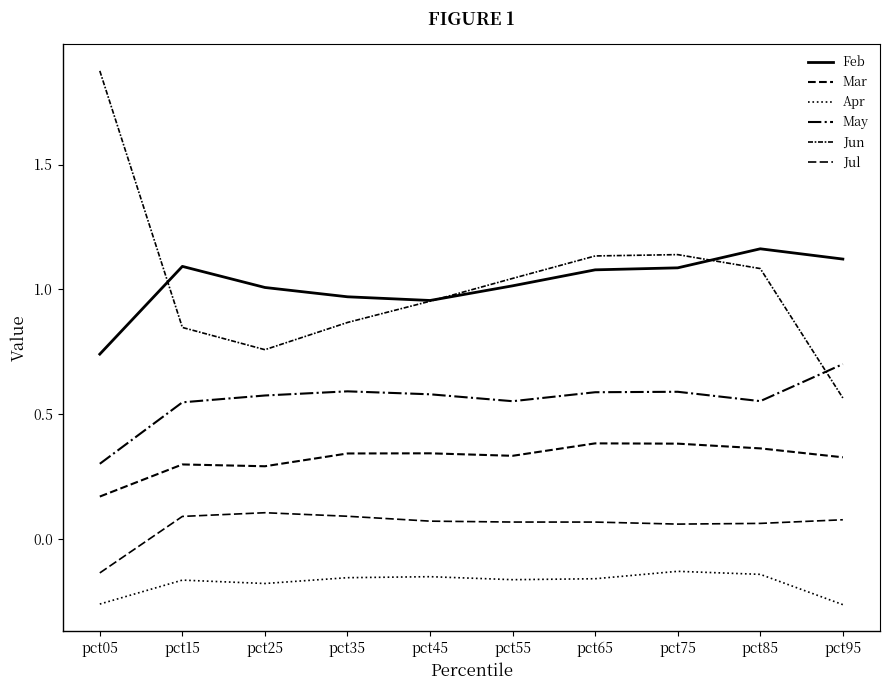

What is the smallest value displayed?

-0.3